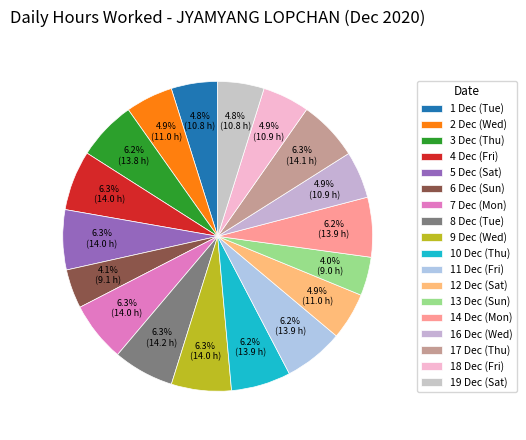

To the nearest percent, what percentage of the pie is 4 Dec (Fri)?

6%